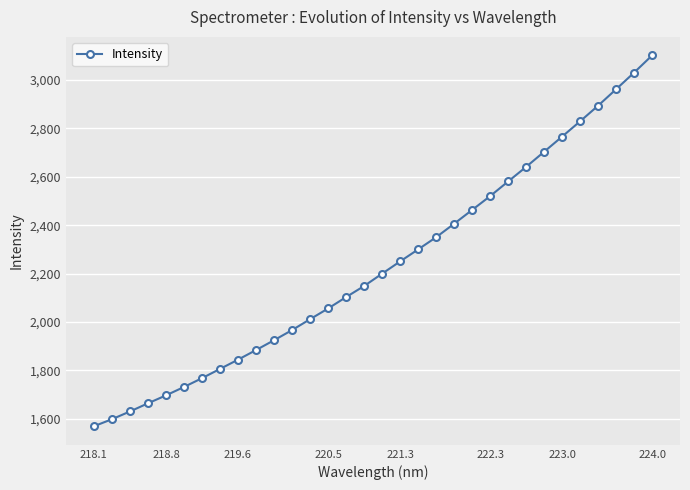

How many data points are above 2200?

16